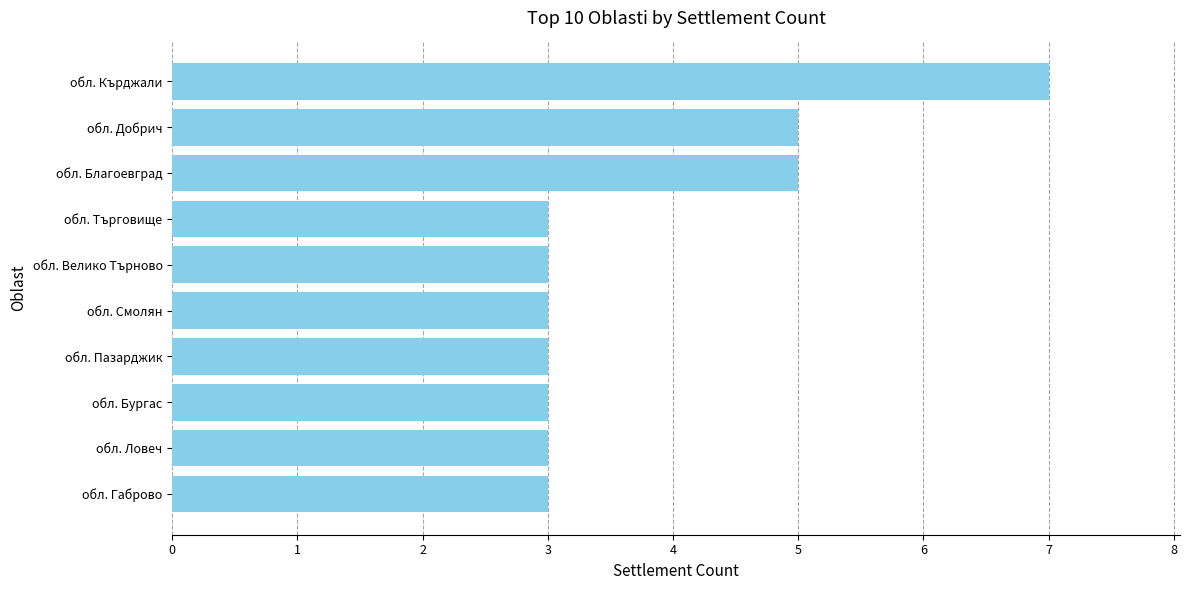

What is the maximum value shown in the chart?

7